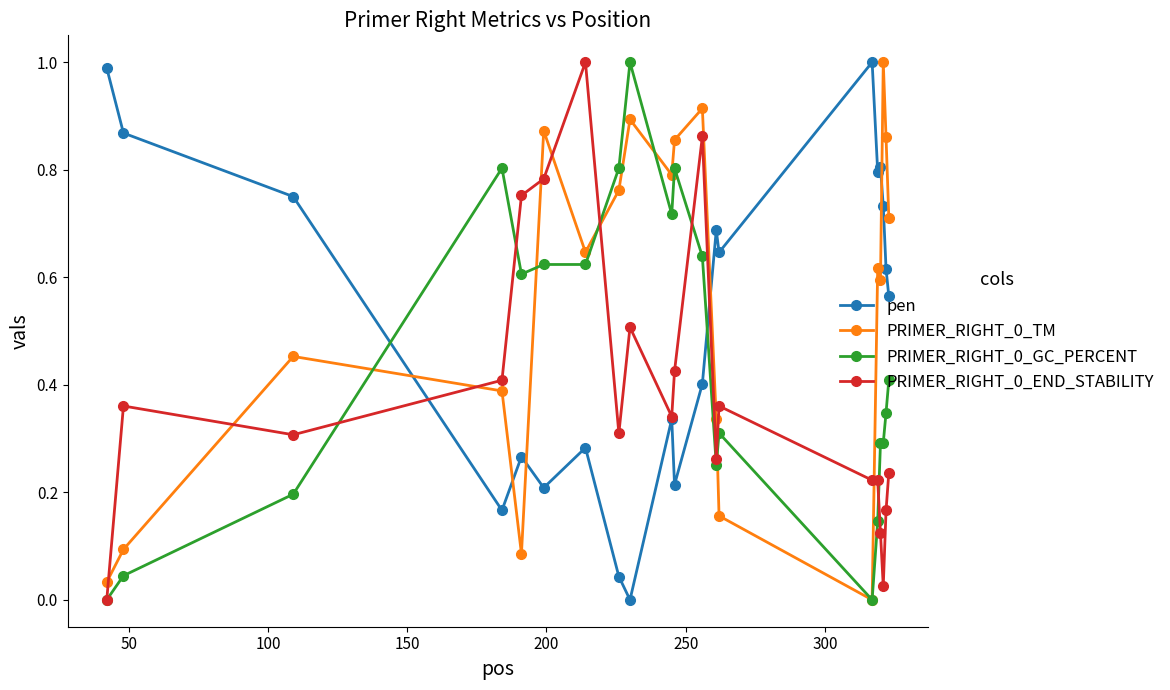

True or false: PRIMER_RIGHT_0_END_STABILITY has more than 1 interior local peaks.

True